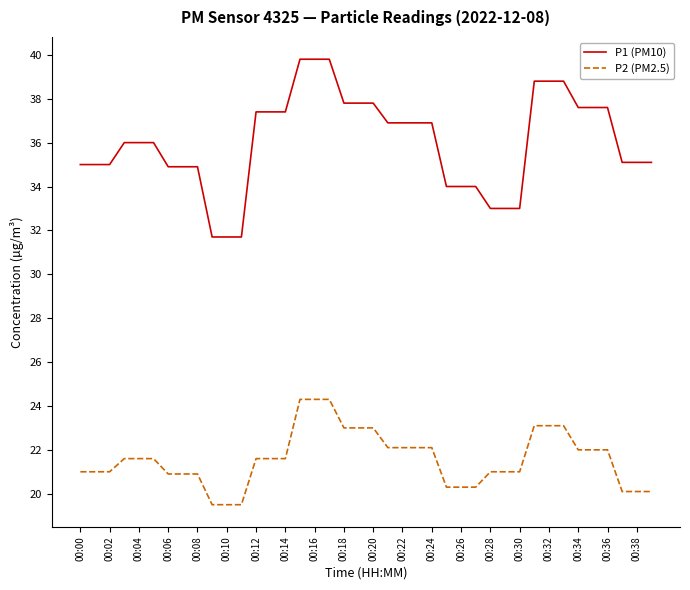

What is the difference between the maximum and minimum values in the P1 (PM10) series?

8.1